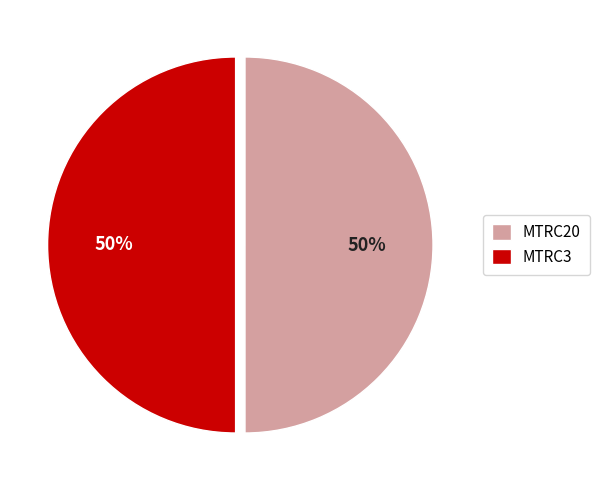

To the nearest percent, what portion does MTRC20 represent?

50%